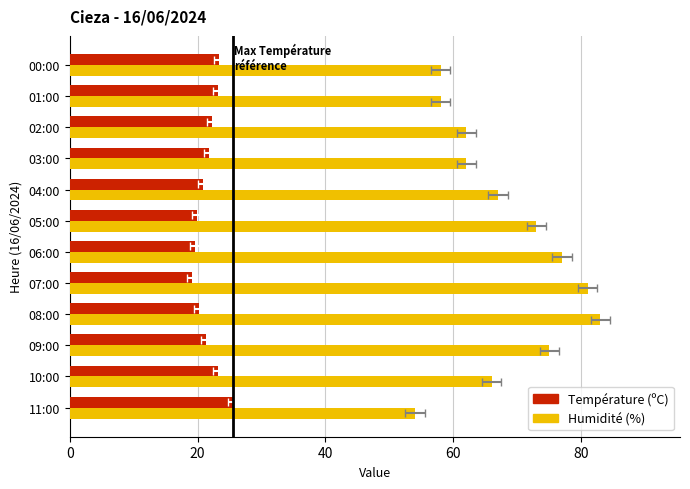

Is it true that Température (ºC) equals 5.2 at 00:00?

False